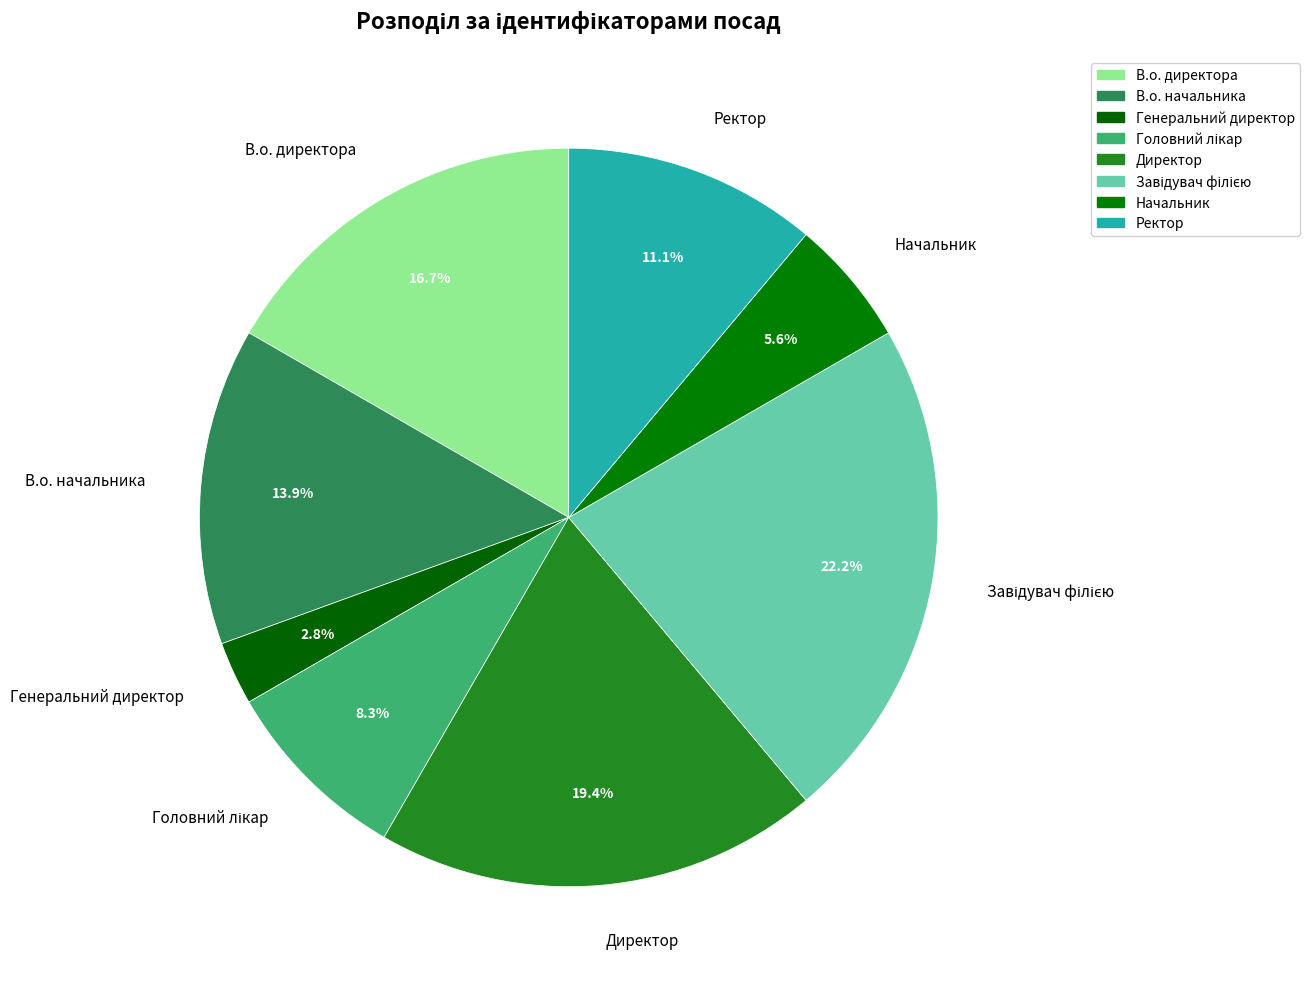

How much of the chart is everything except Генеральний директор?

97.2%